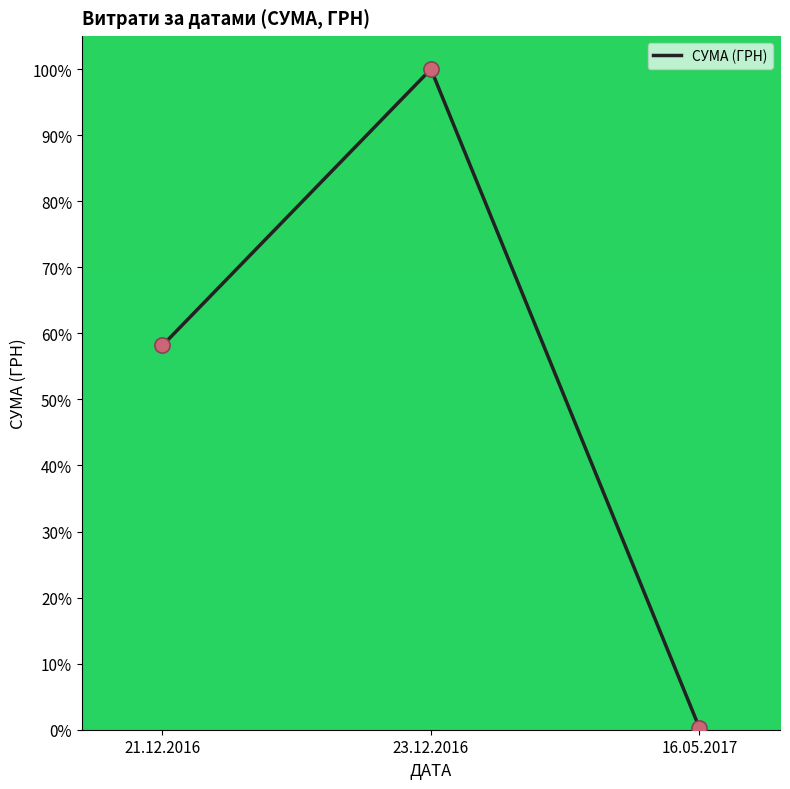

What is the ratio of the value at 23.12.2016 to the value at 21.12.2016?

1.7